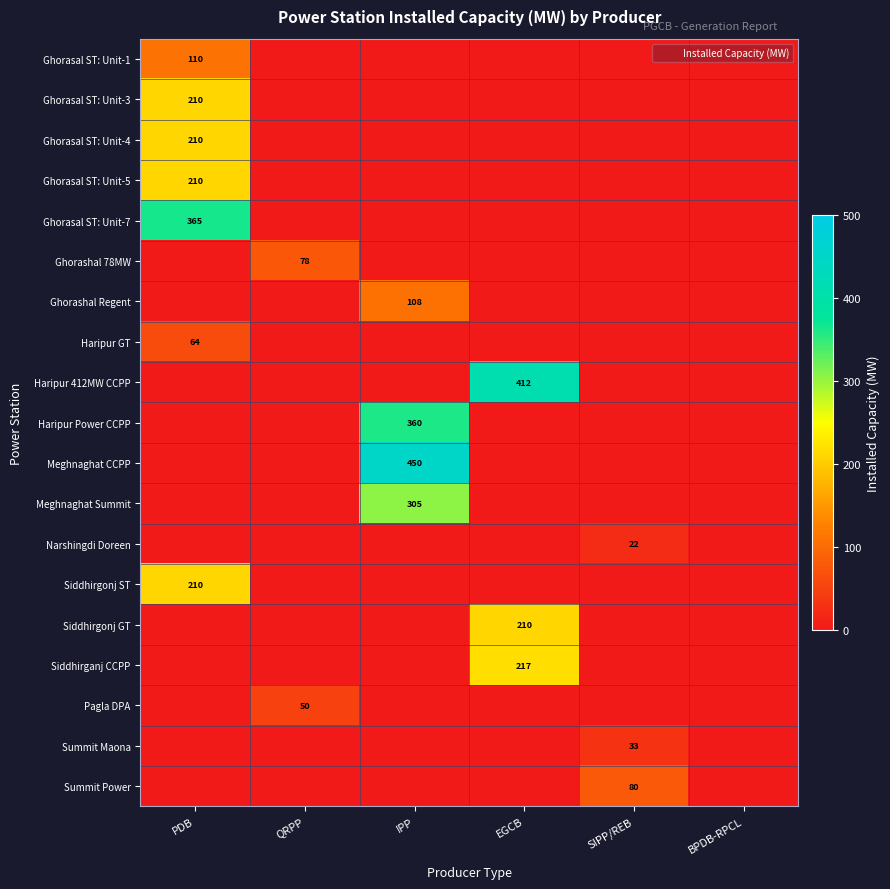

At BPDB-RPCL, list the series in order from smallest to largest.

Ghorasal ST: Unit-1, Ghorasal ST: Unit-3, Ghorasal ST: Unit-4, Ghorasal ST: Unit-5, Ghorasal ST: Unit-7, Ghorashal 78MW, Ghorashal Regent, Haripur GT, Haripur 412MW CCPP, Haripur Power CCPP, Meghnaghat CCPP, Meghnaghat Summit, Narshingdi Doreen, Siddhirgonj ST, Siddhirgonj GT, Siddhirganj CCPP, Pagla DPA, Summit Maona, Summit Power